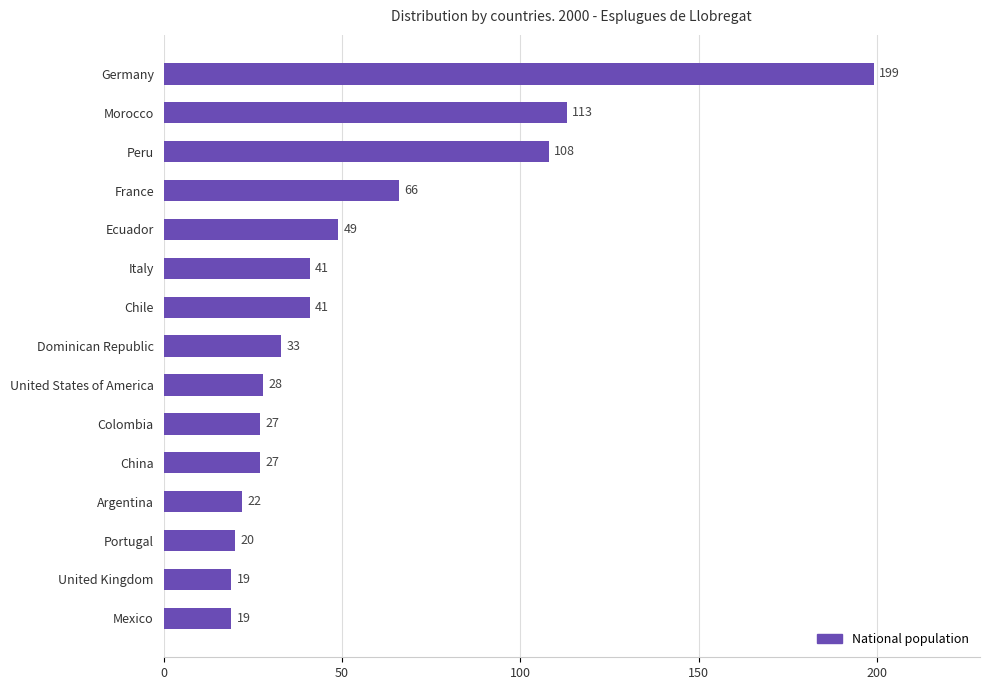

What is the difference between the second highest and minimum values?

94